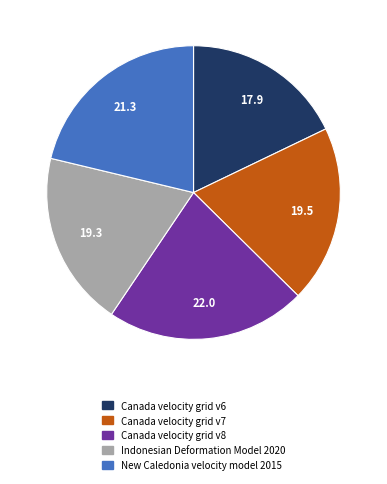

The Indonesian Deformation Model 2020 slice represents 19% of the pie. True or false?

True